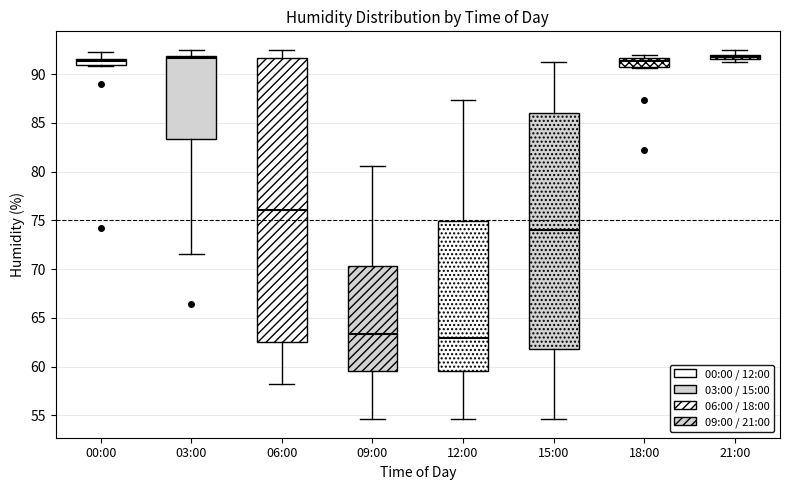

Which box is the tallest, from its lower edge to its upper edge?

06:00